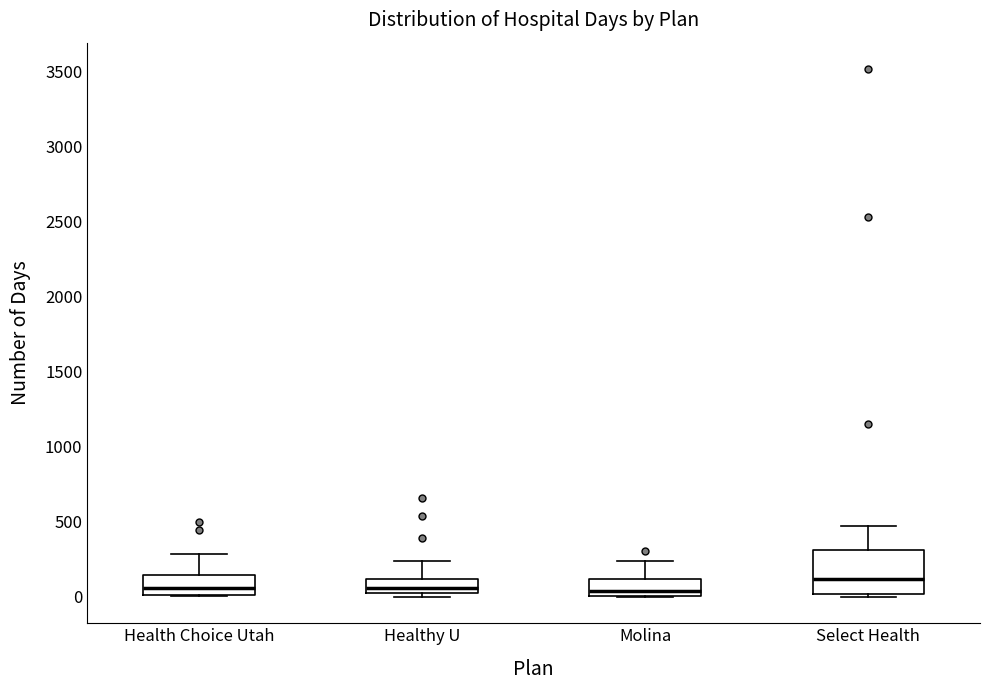

Where is the upper edge of the box for Healthy U on the y-axis? The values are not printed on the chart, so give them approximately, as read against the axis.

100